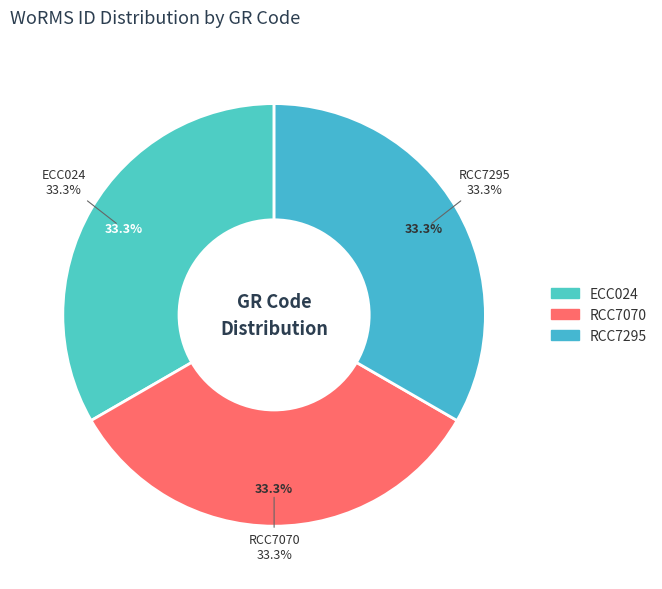

What percentage is the ECC024 slice, to the nearest percent?

33%